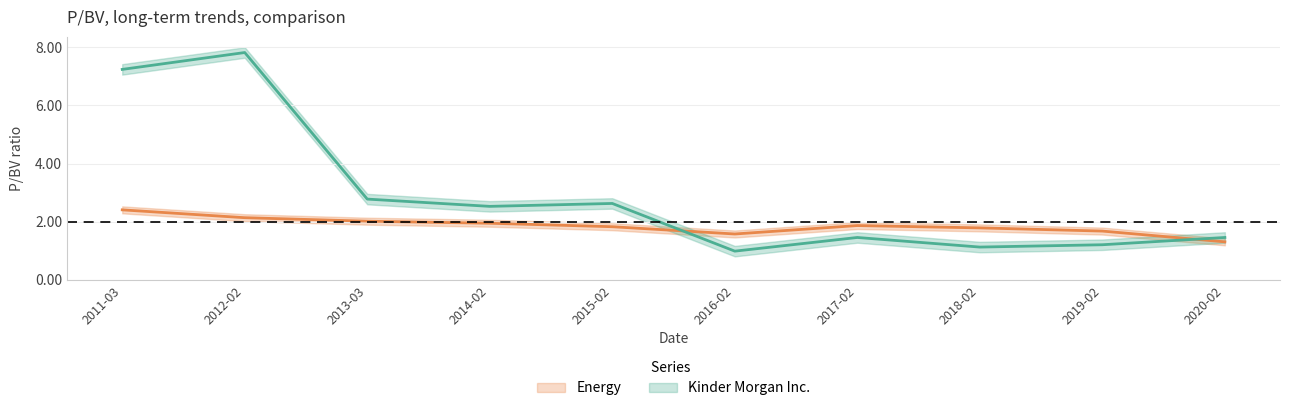

Reading right to left, extract all data points from this chart.

Kinder Morgan Inc.: 1.5	1.2	1.1	1.5	1.0	2.6	2.5	2.8	7.8	7.2
Energy: 1.3	1.7	1.8	1.9	1.6	1.8	1.9	2.0	2.1	2.4